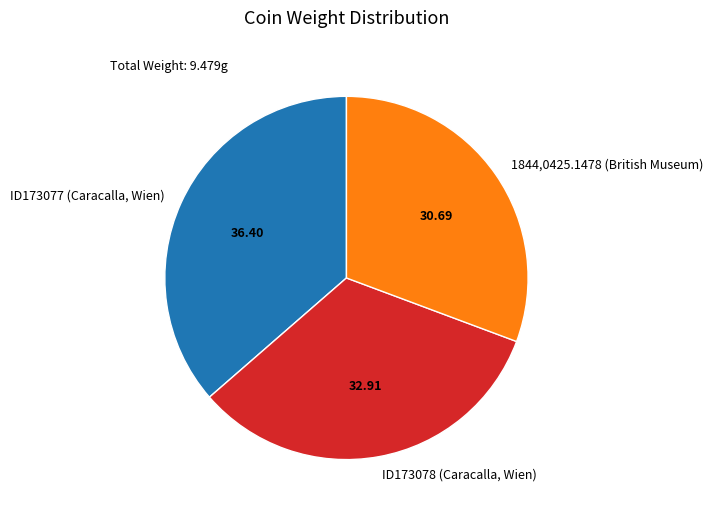

Is the sum of 1844,0425.1478 (British Museum) and ID173078 (Caracalla, Wien) greater than half?

Yes